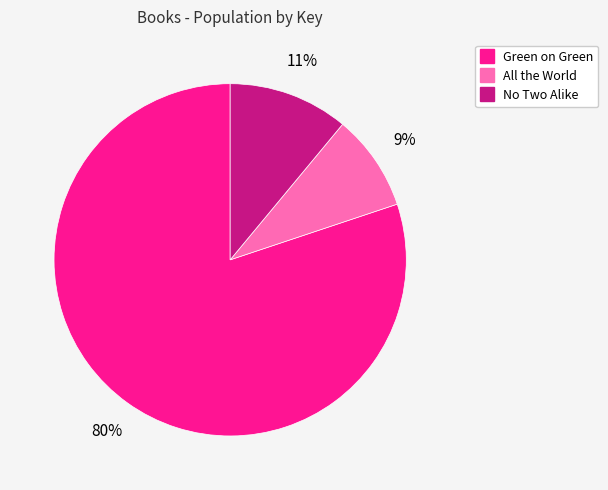

Is it true that No Two Alike is 11% of the pie?

True